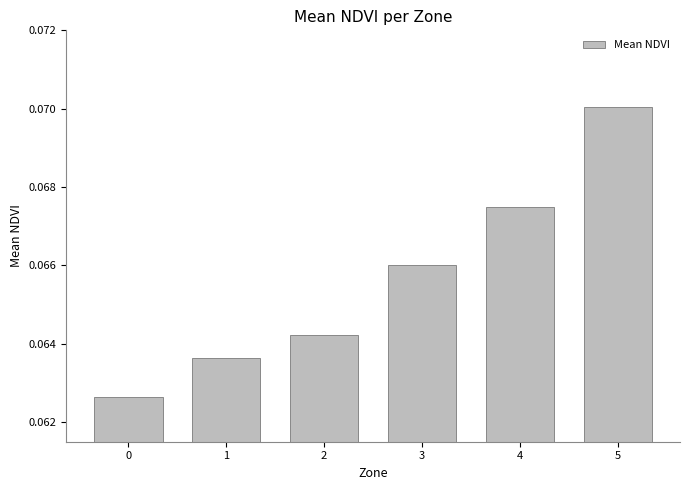

Count the number of categories in the chart.

6